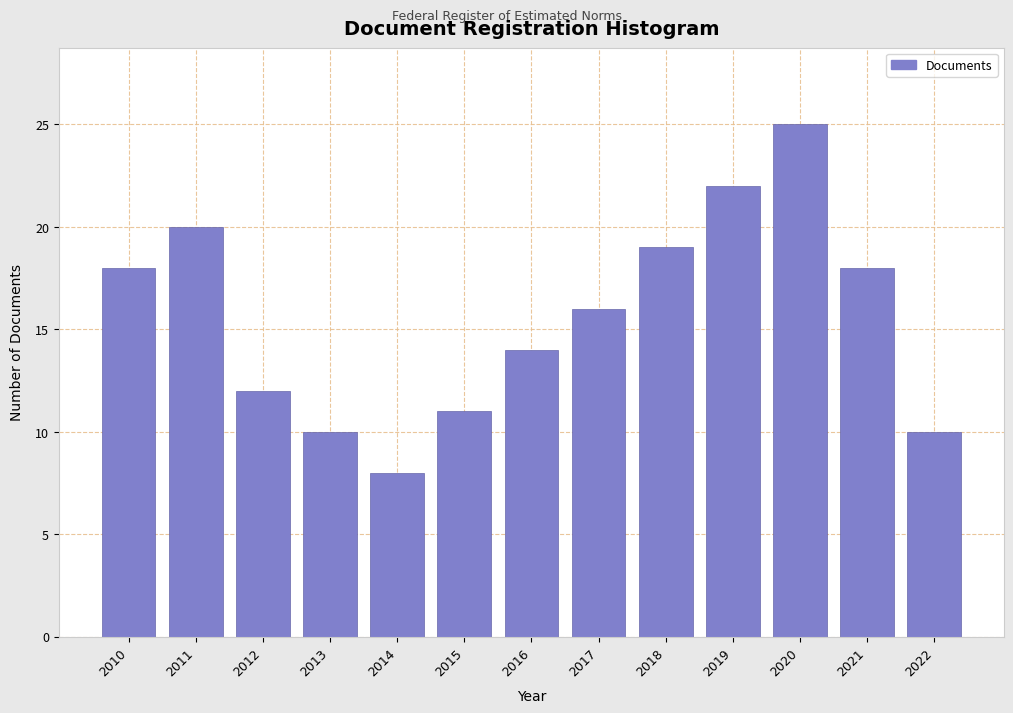

Reading right to left, extract all data points from this chart.

2022=10	2021=18	2020=25	2019=22	2018=19	2017=16	2016=14	2015=11	2014=8	2013=10	2012=12	2011=20	2010=18